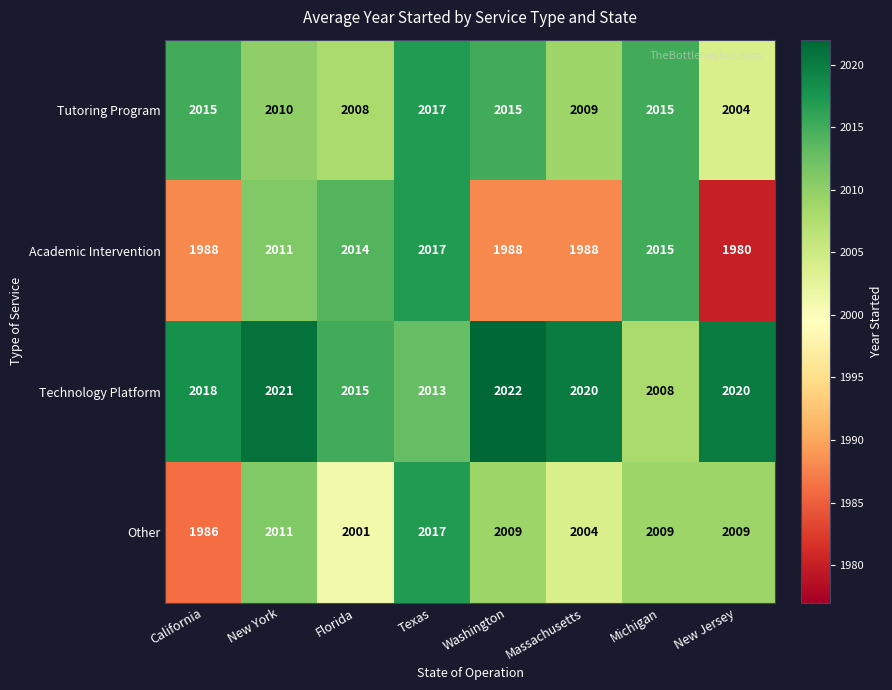

The value of Academic Intervention at New Jersey is 1195. True or false?

False